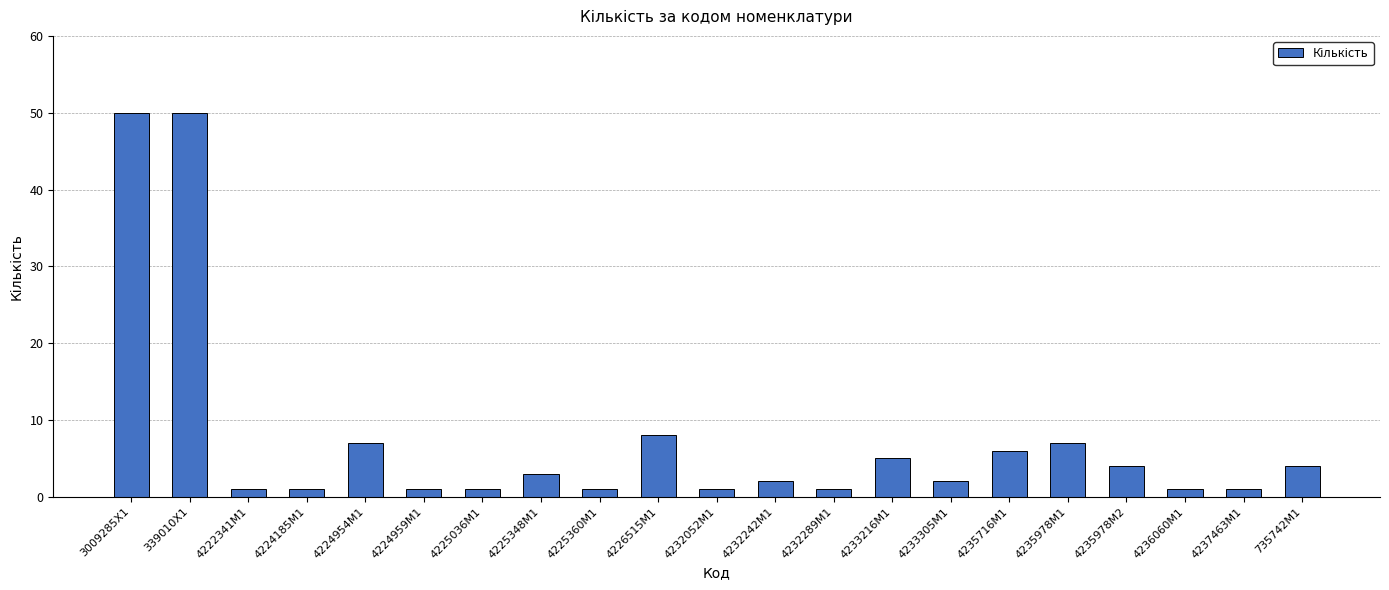

True or false: the data shows 1 at 4224959M1.

True